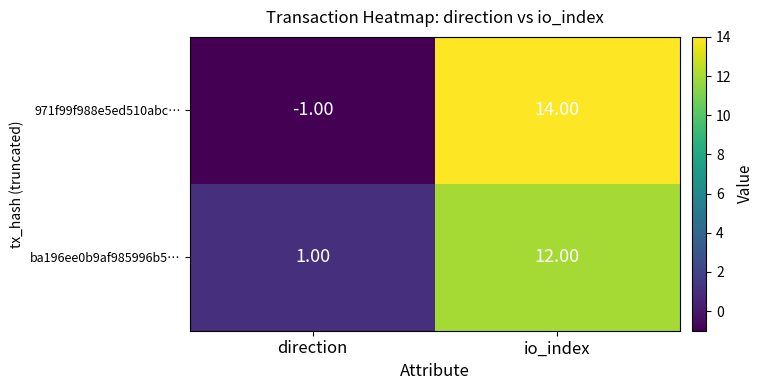

At which label does 971f99f988e5ed510abc… reach its minimum?

direction